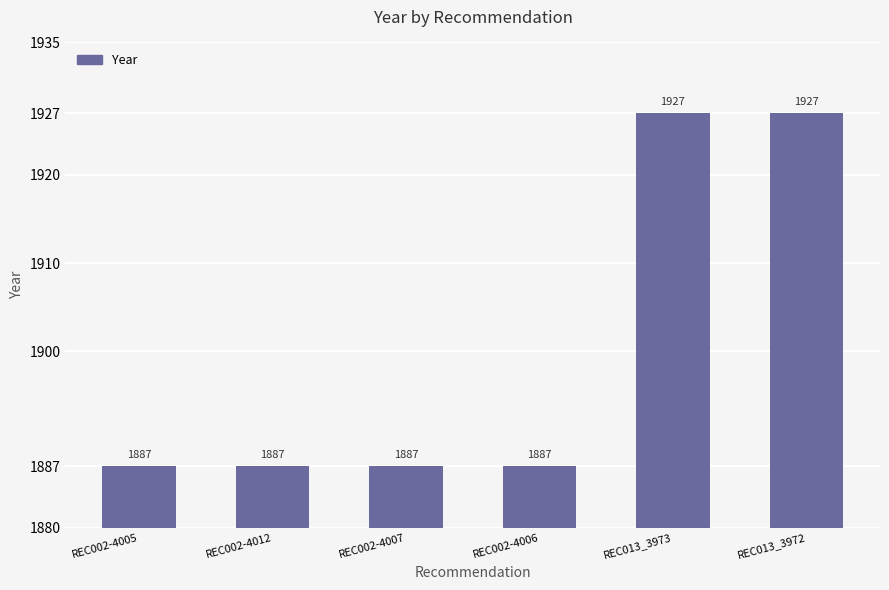

Reading right to left, transcribe all the data shown in this chart.

REC013_3972=1927	REC013_3973=1927	REC002-4006=1887	REC002-4007=1887	REC002-4012=1887	REC002-4005=1887